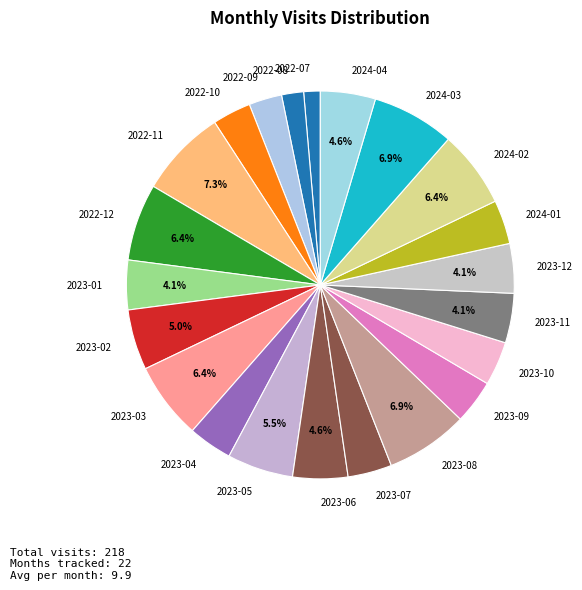

Is it true that 2022-08 is 8% of the pie?

False